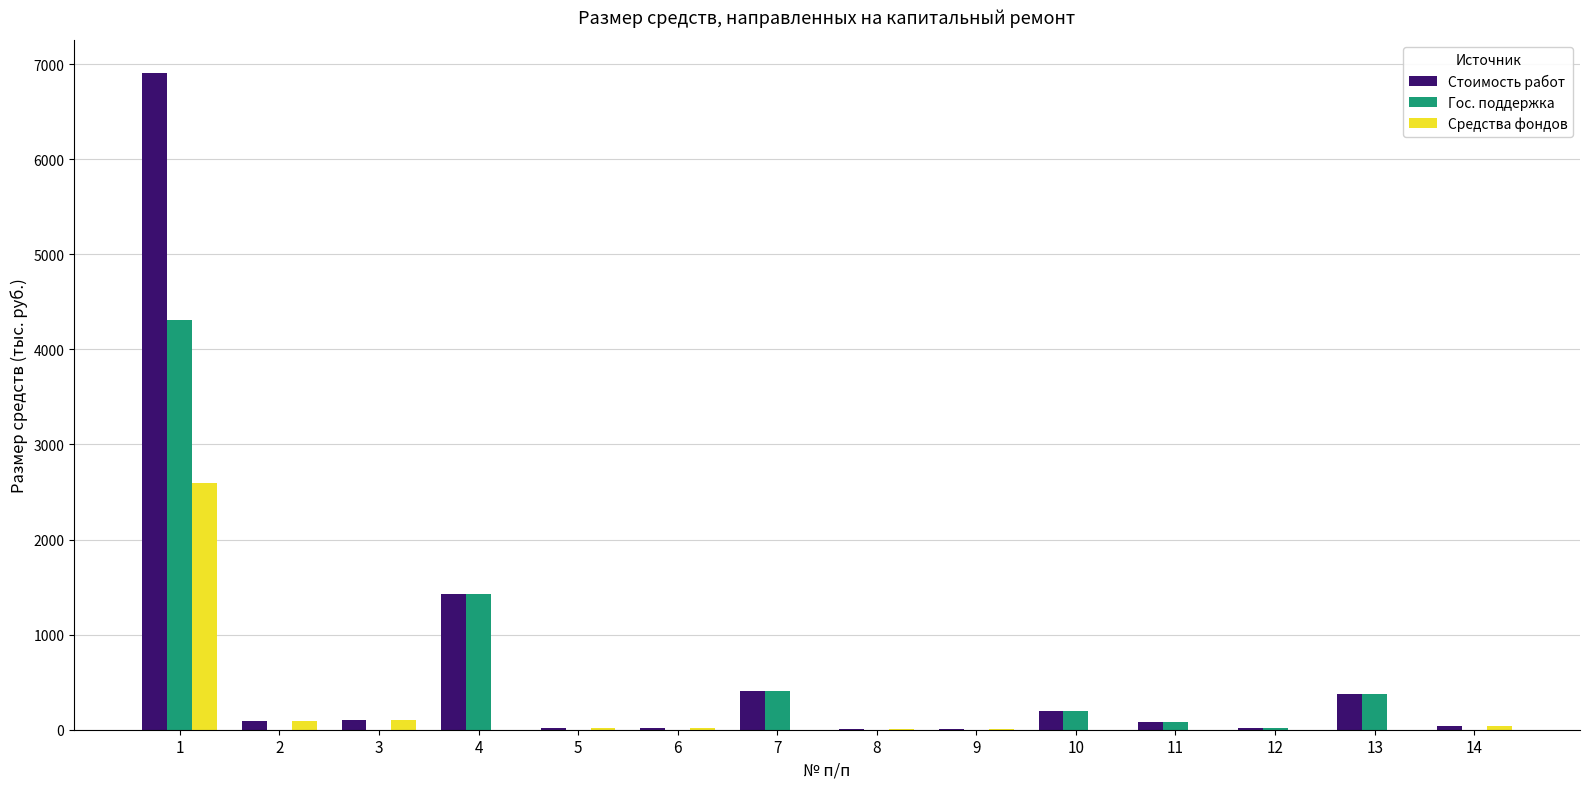

The value of Стоимость работ at 7 is 403.2. True or false?

True